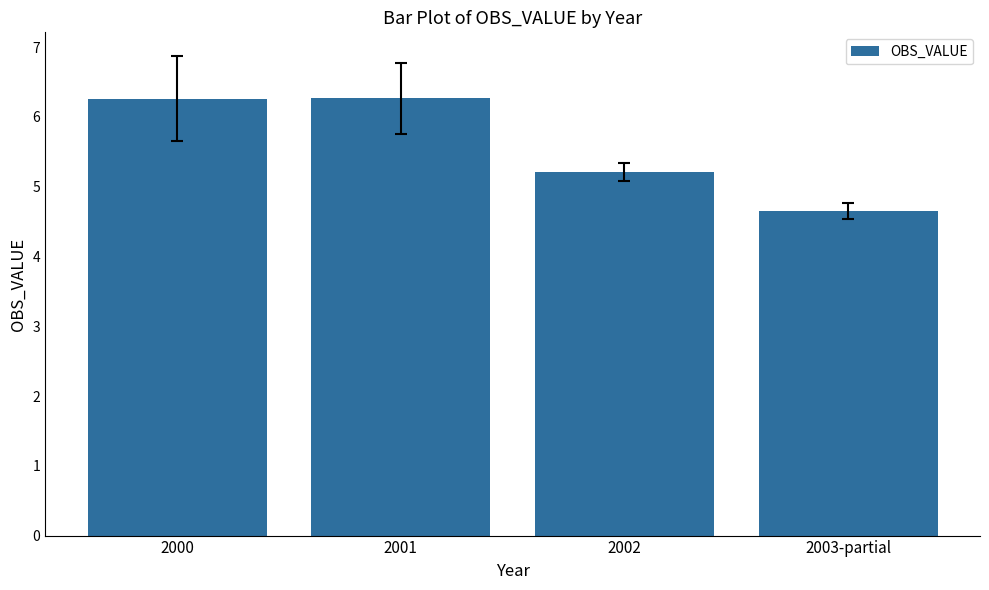

What is the label of the 3rd bar from the left?

2002